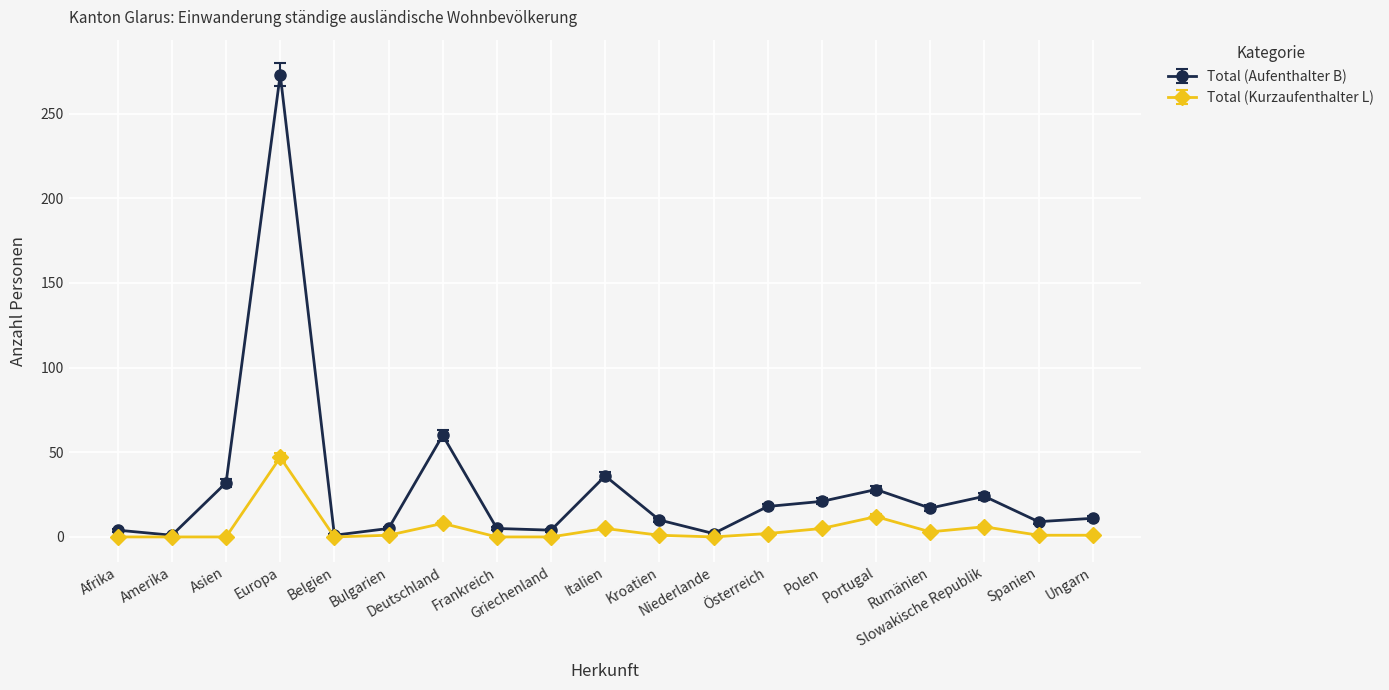

What is the difference between the maximum and minimum values in the Total (Kurzaufenthalter L) series?

47